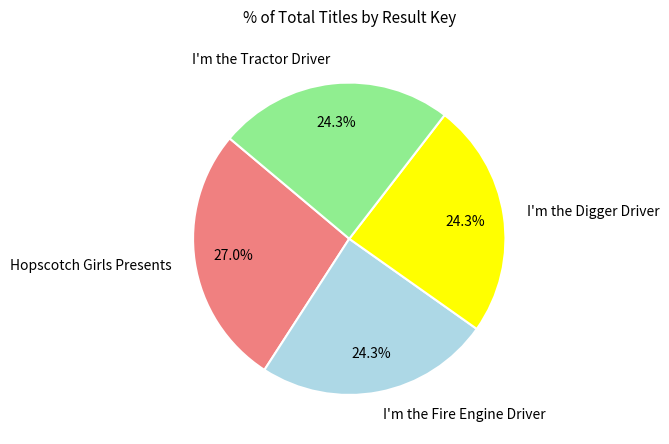

To the nearest percent, what is the difference between the largest and smallest slice percentages?

3%